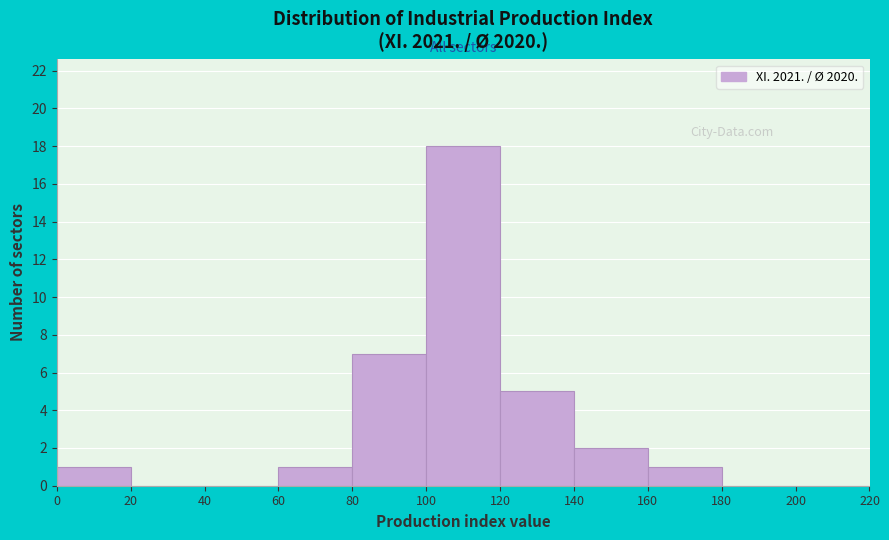

Reading left to right, list every bar in this chart as the range it spans on the x-axis followed by its height. The values are not printed on the chart, so give them approximately, as read against the axis.

0 to 20: 1
20 to 40: 0
40 to 60: 0
60 to 80: 1
80 to 100: 7
100 to 120: 18
120 to 140: 5
140 to 160: 2
160 to 180: 1
180 to 200: 0
200 to 220: 0